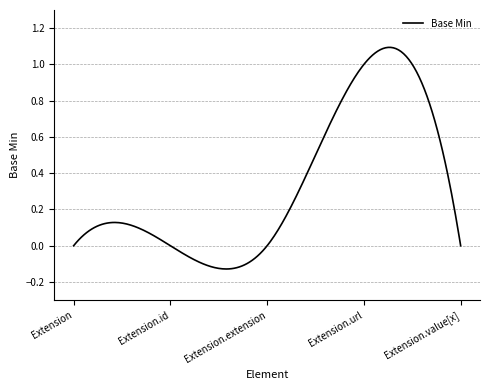

What is the difference between the maximum and minimum values?

1.2